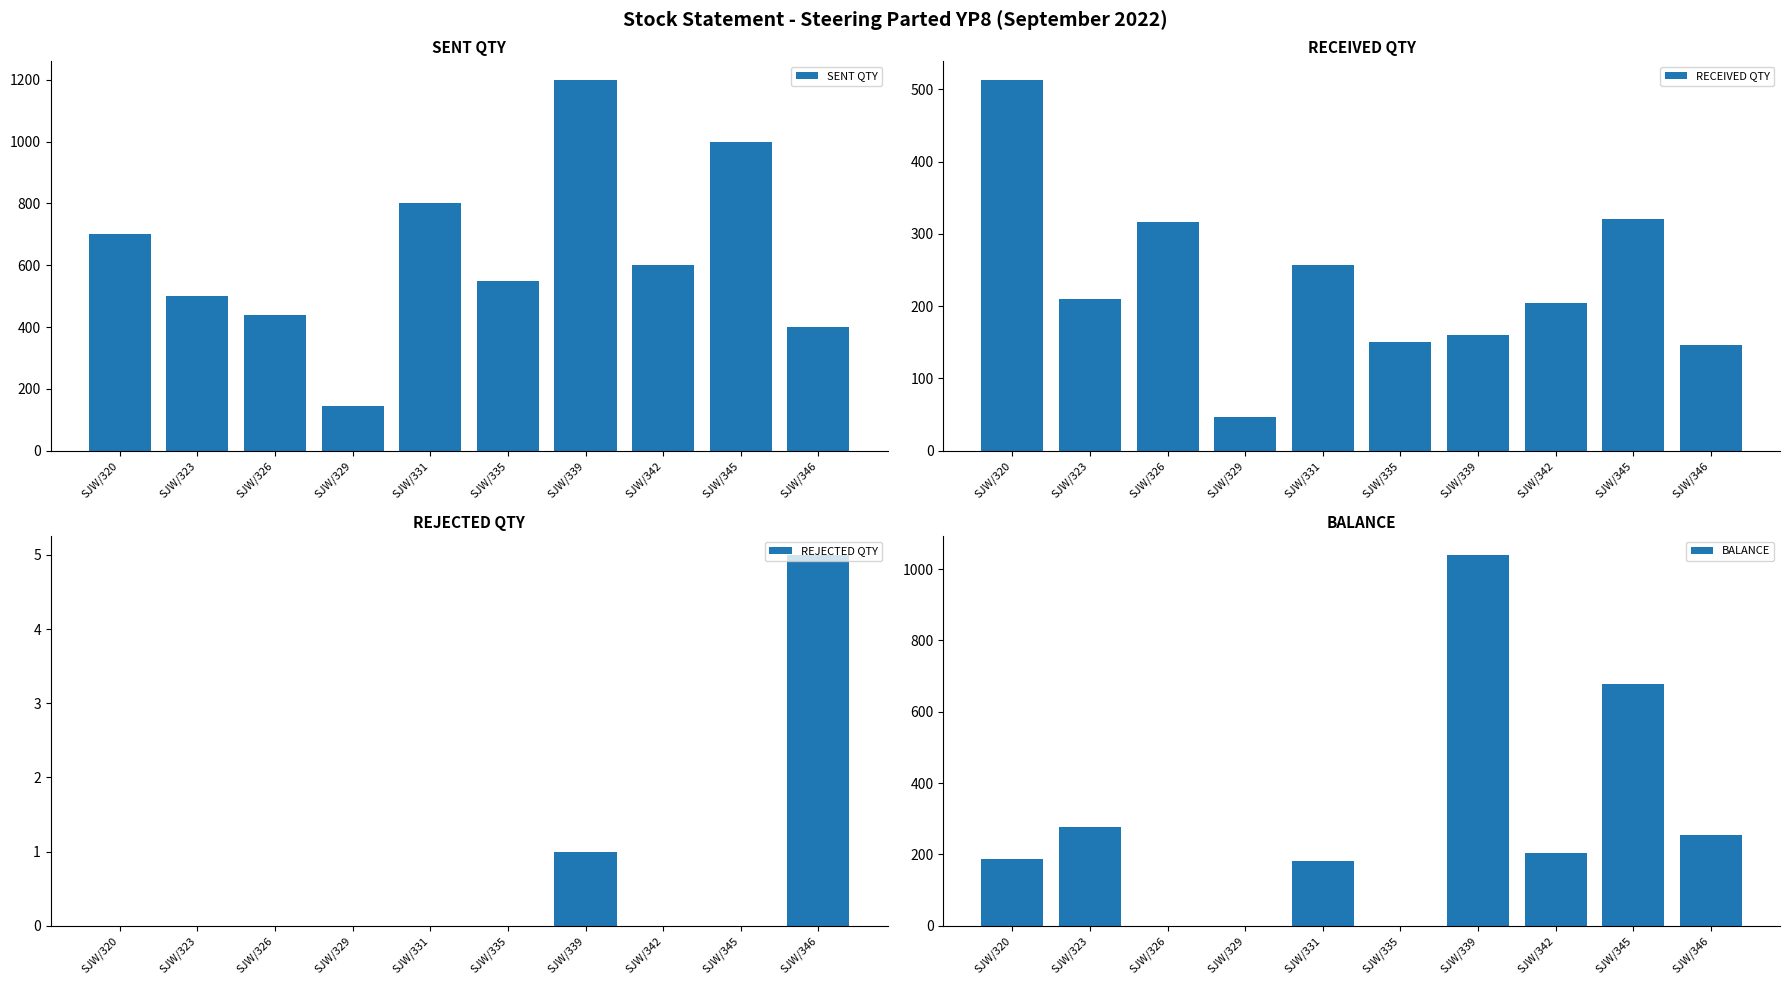

Count the REJECTED QTY values in the range 0 to 1.

9